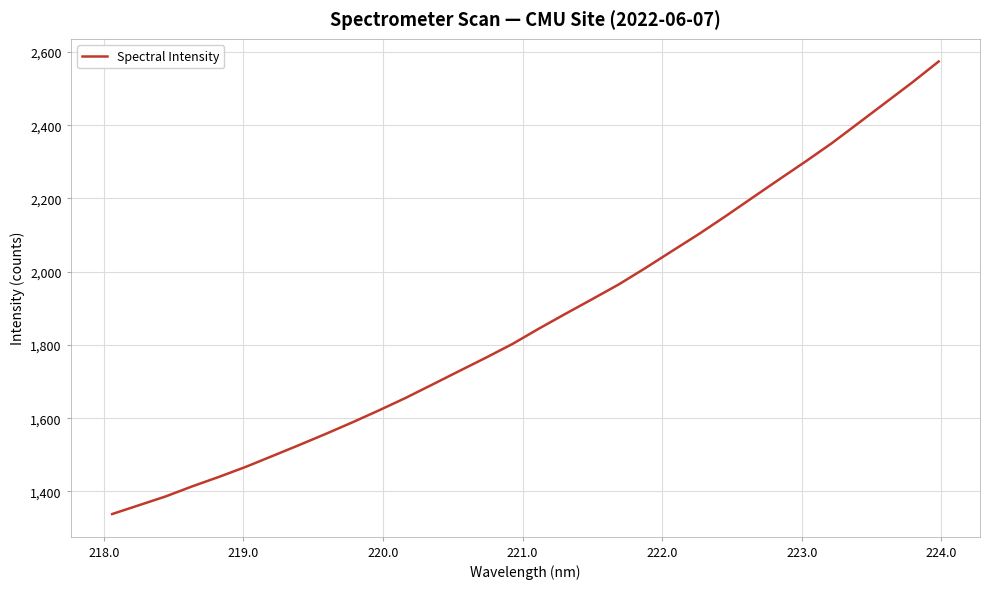

What is the difference between the maximum and minimum values?

1235.7